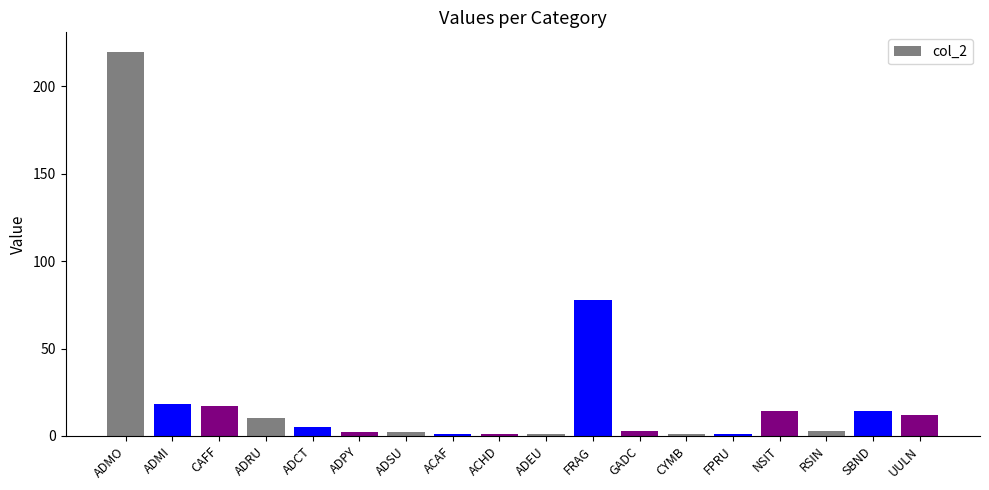

How many data points are less than 5?

9